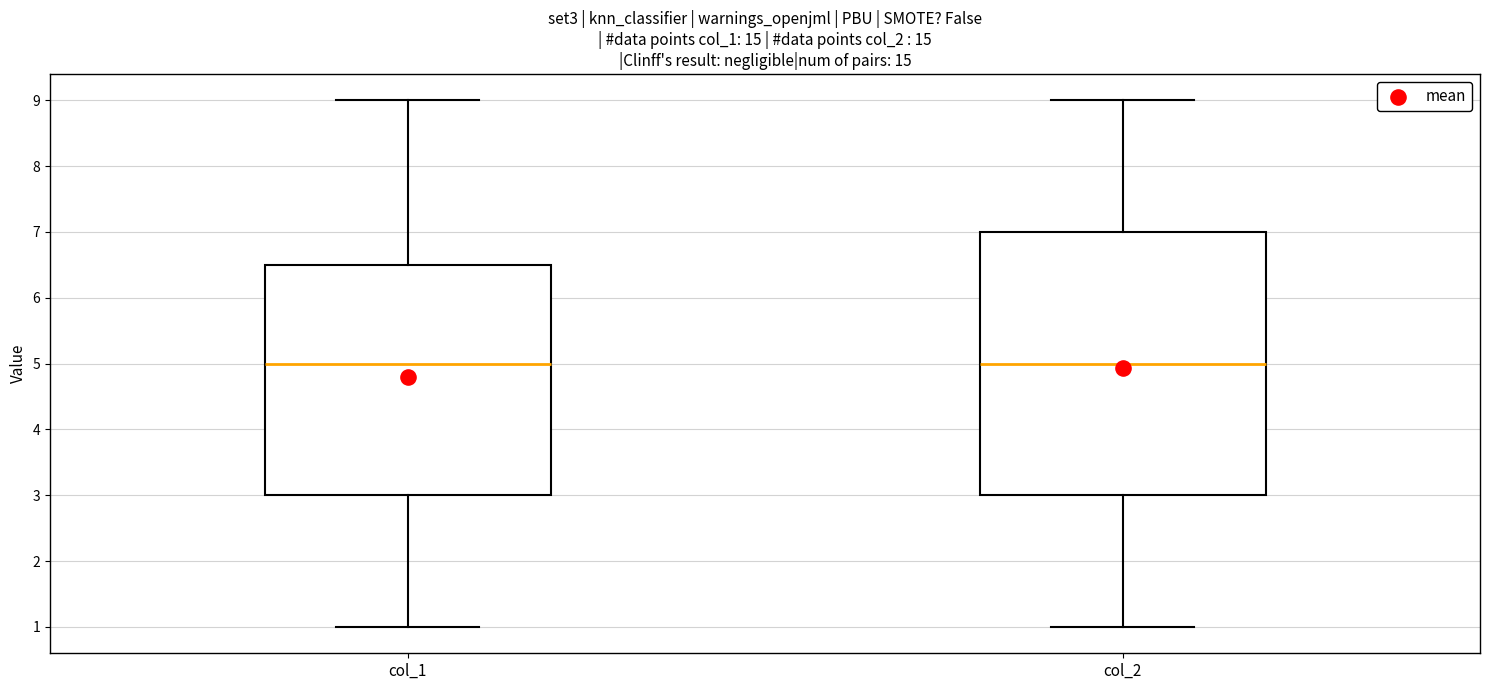

Reading left to right, transcribe this box plot: for each box, give where its median line is, the range the box spans, and where its two whiskers end, as read against the y-axis. The values are not printed on the chart, so give them approximately, as read against the axis.

col_1: median 5.0, box 3.0 to 6.5, whiskers 1.0 to 9.0
col_2: median 5.0, box 3.0 to 7.0, whiskers 1.0 to 9.0